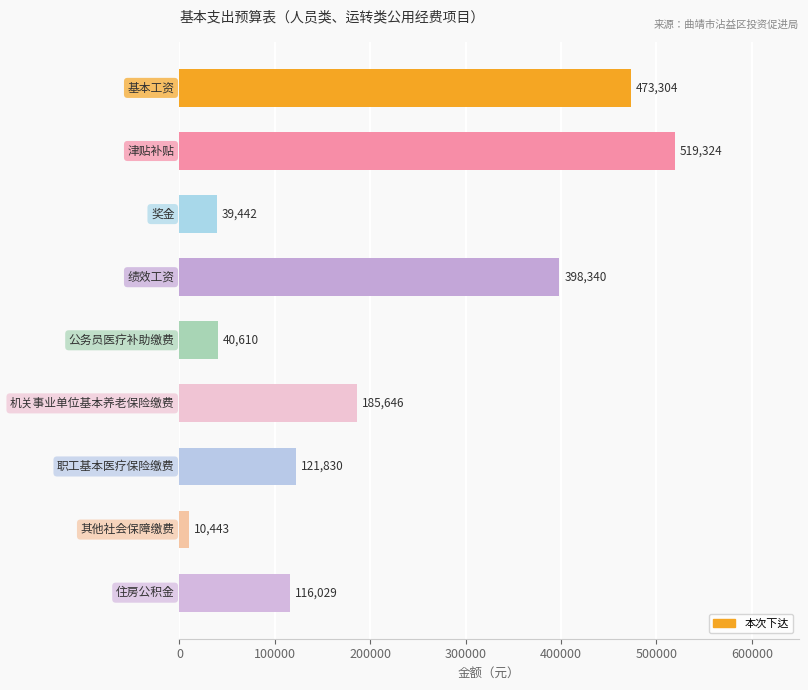

What is the greatest value displayed?

519324.0